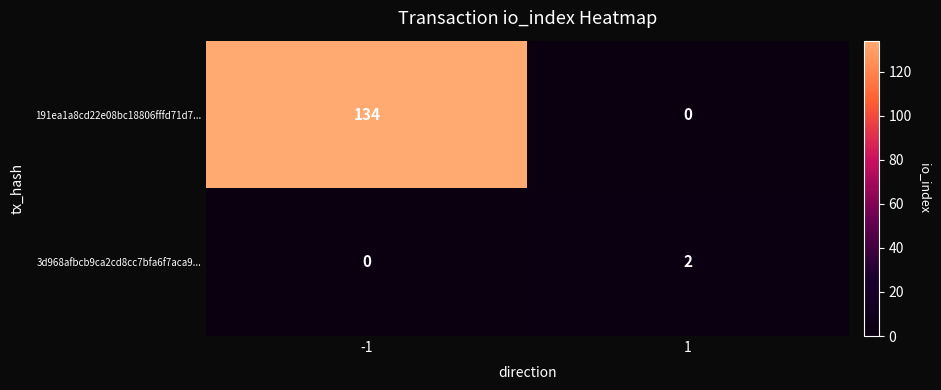

Reading right to left, what are all the values shown in this chart?

191ea1a8cd22e08bc18806fffd71d7...: 1=0	-1=134
3d968afbcb9ca2cd8cc7bfa6f7aca9...: 1=2	-1=0